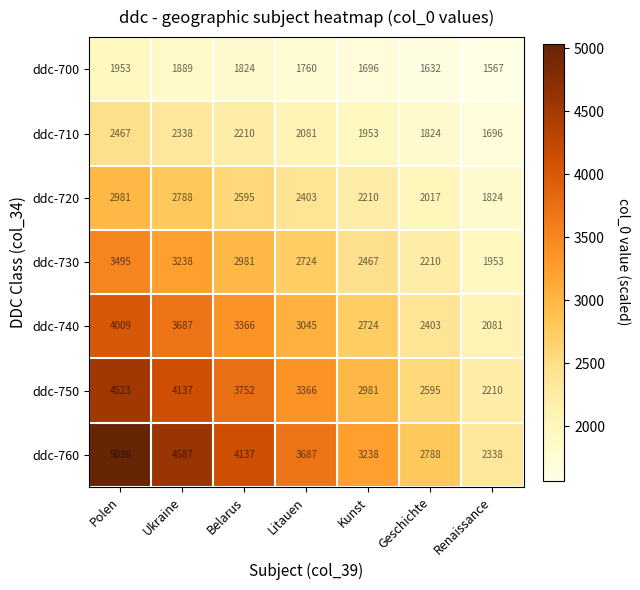

What is the approximate value of ddc-740 at Ukraine, to the nearest 10?

3690